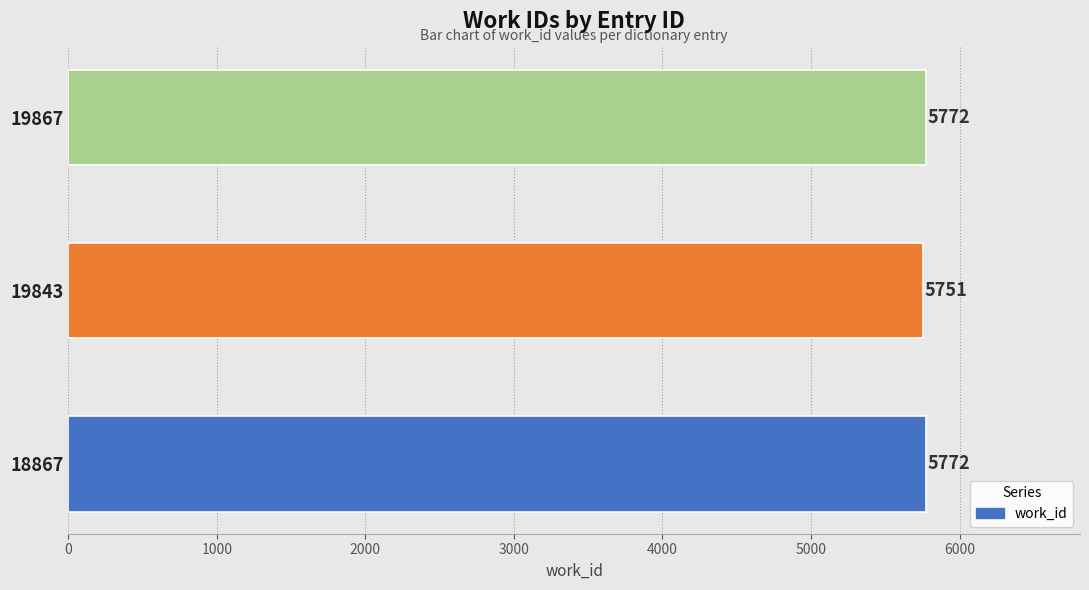

Between 18867 and 19843, which is larger?

18867